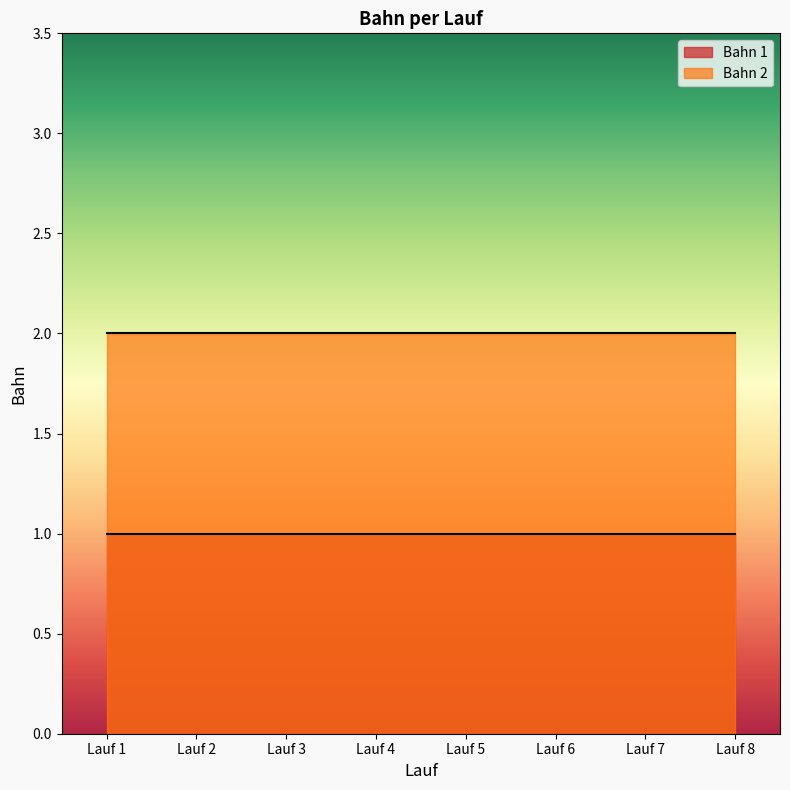

True or false: Bahn 2 and Bahn 1 cross at least once.

False